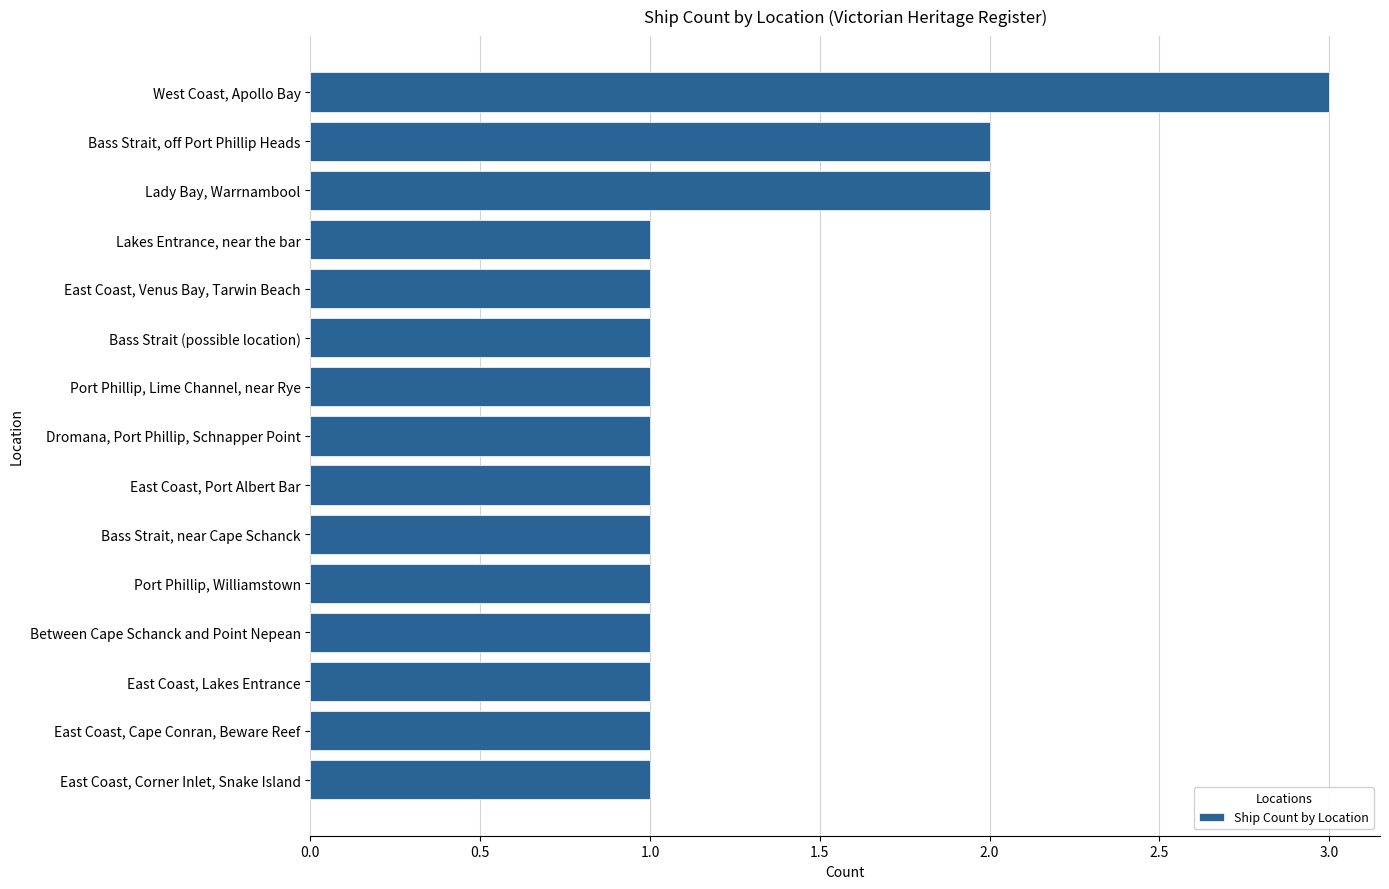

What position from the top is East Coast, Cape Conran, Beware Reef?

14